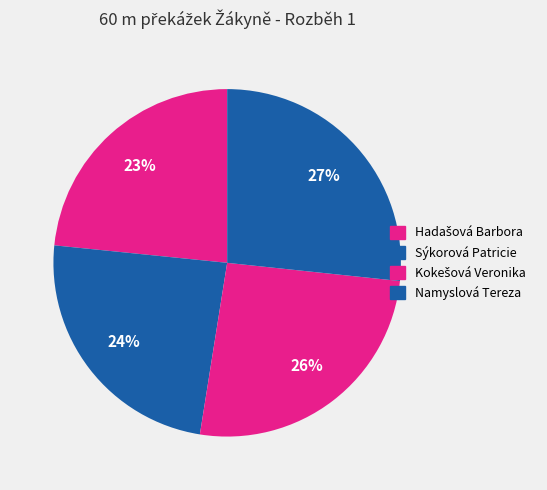

Is Sýkorová Patricie the majority of the pie?

No